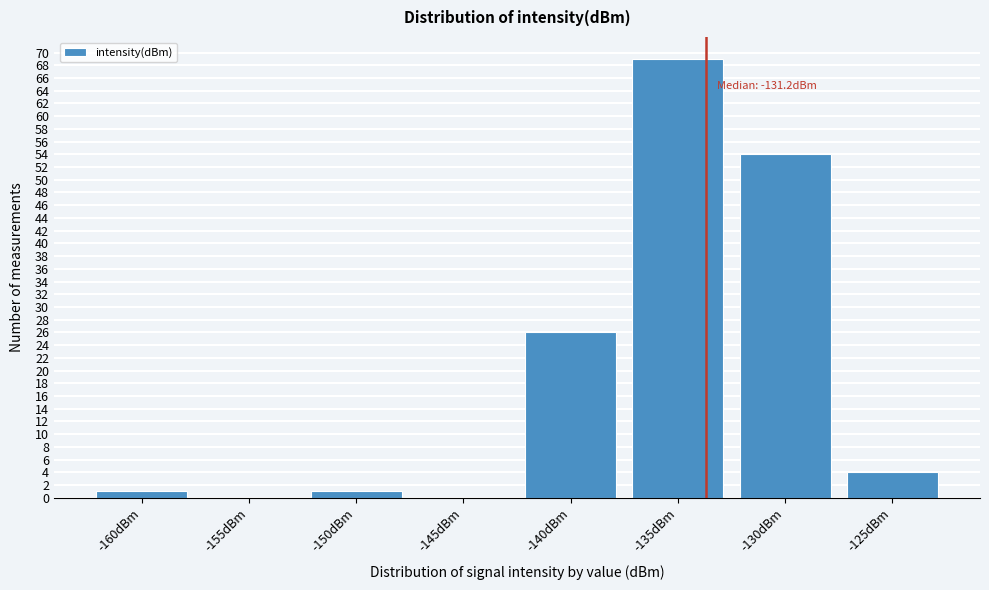

Reading left to right, list all the values displayed in this chart.

-160dBm=1	-155dBm=0	-150dBm=1	-145dBm=0	-140dBm=26	-135dBm=69	-130dBm=54	-125dBm=4